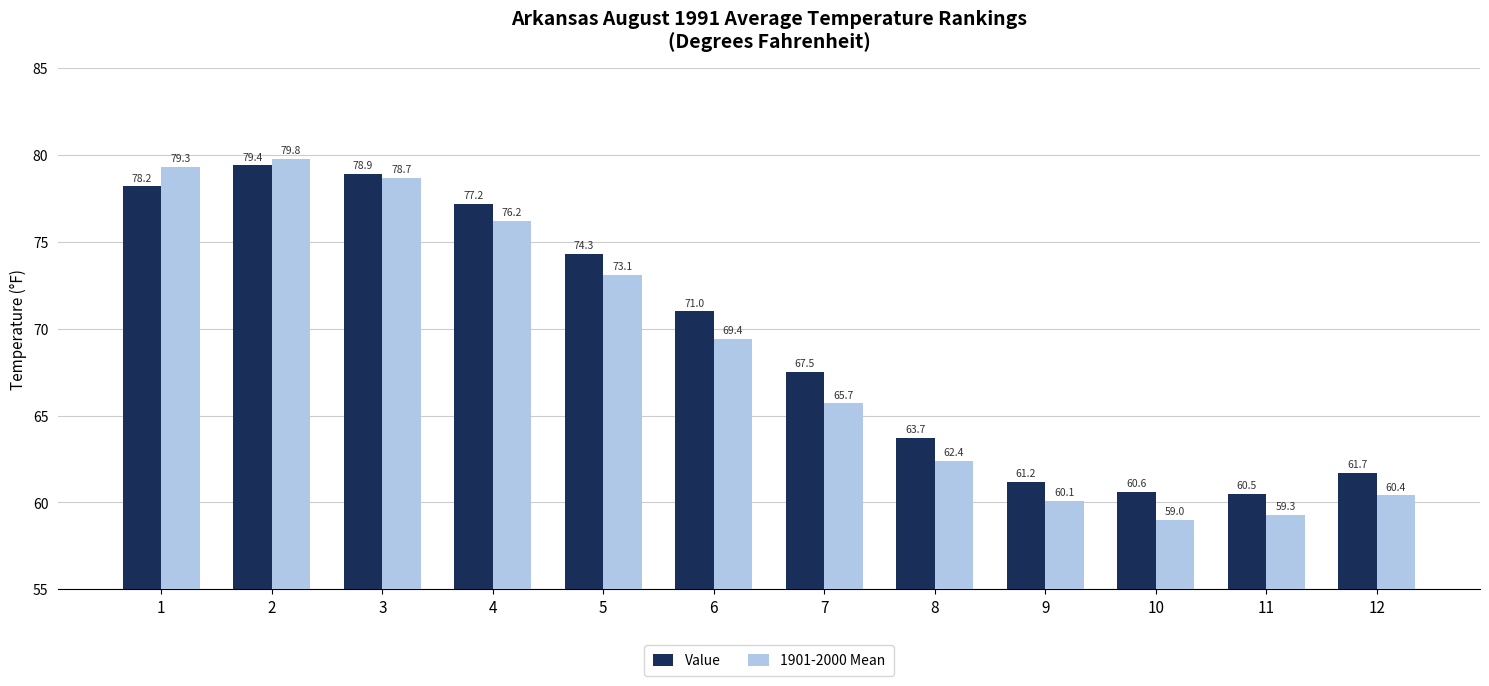

What is the difference between the Value values at 1 and 11?

17.7